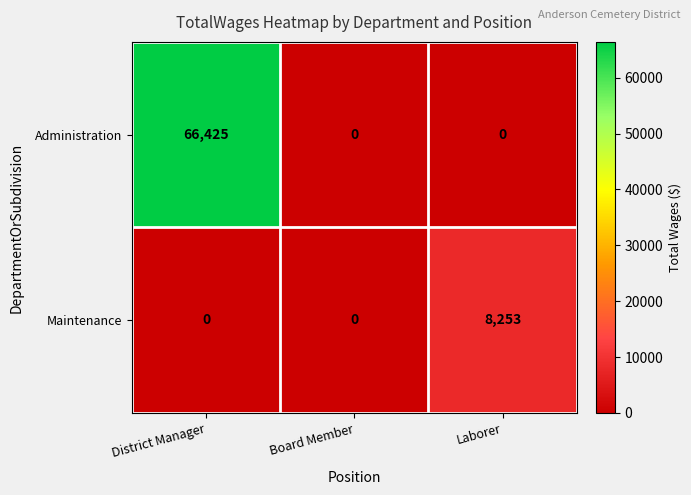

What is the average value of the Maintenance series?

2751